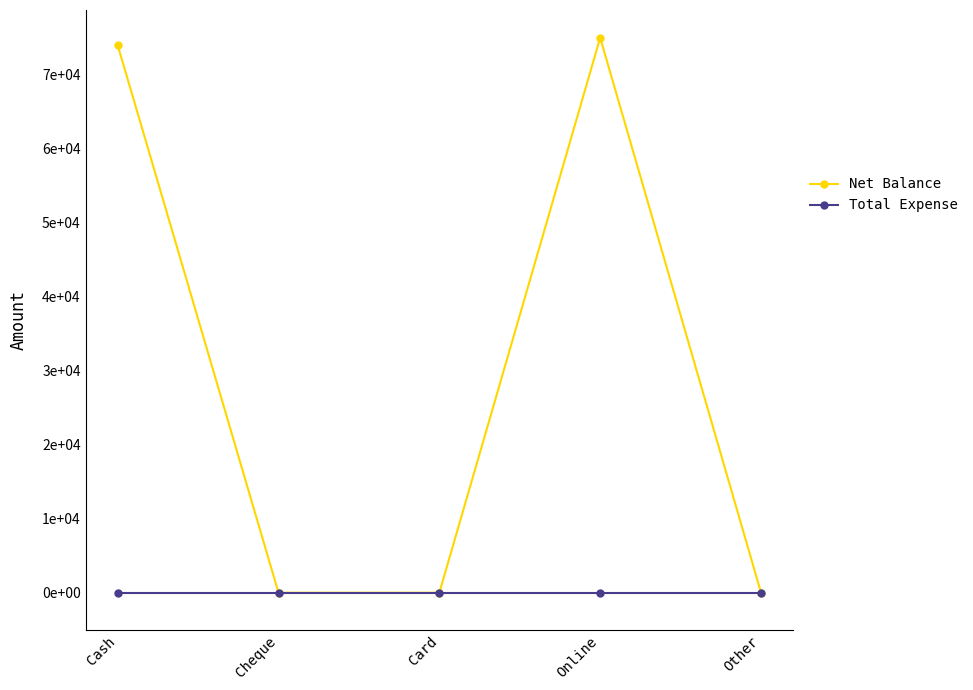

Is this an area chart (filled region under the line)?

No